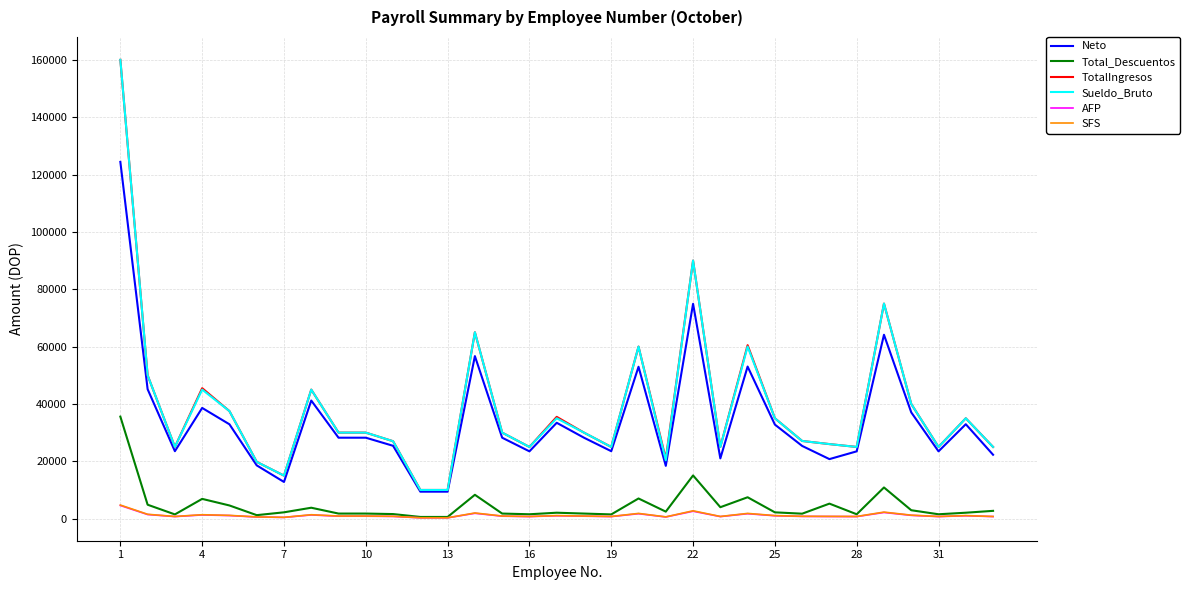

What is the greatest value displayed?

160000.0